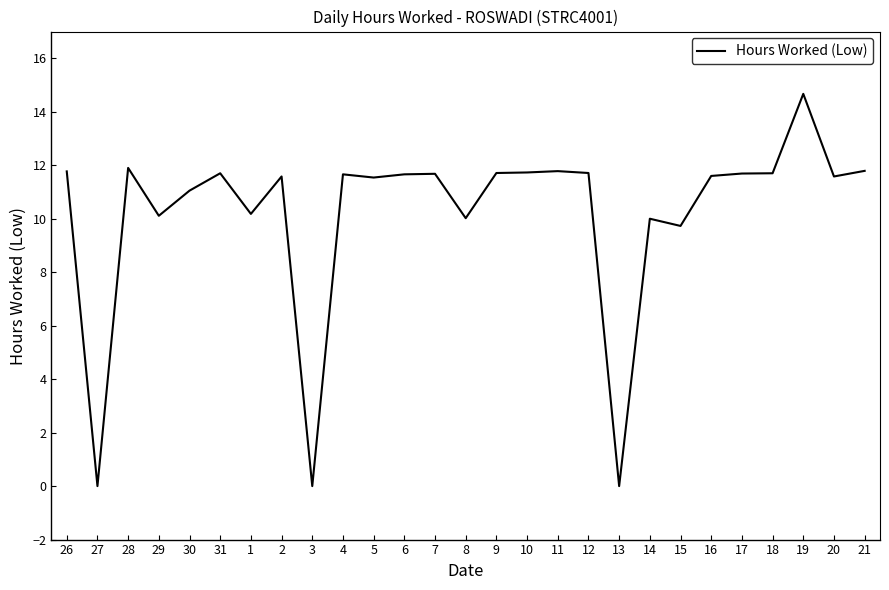

Between 30 and 29, which is larger?

30